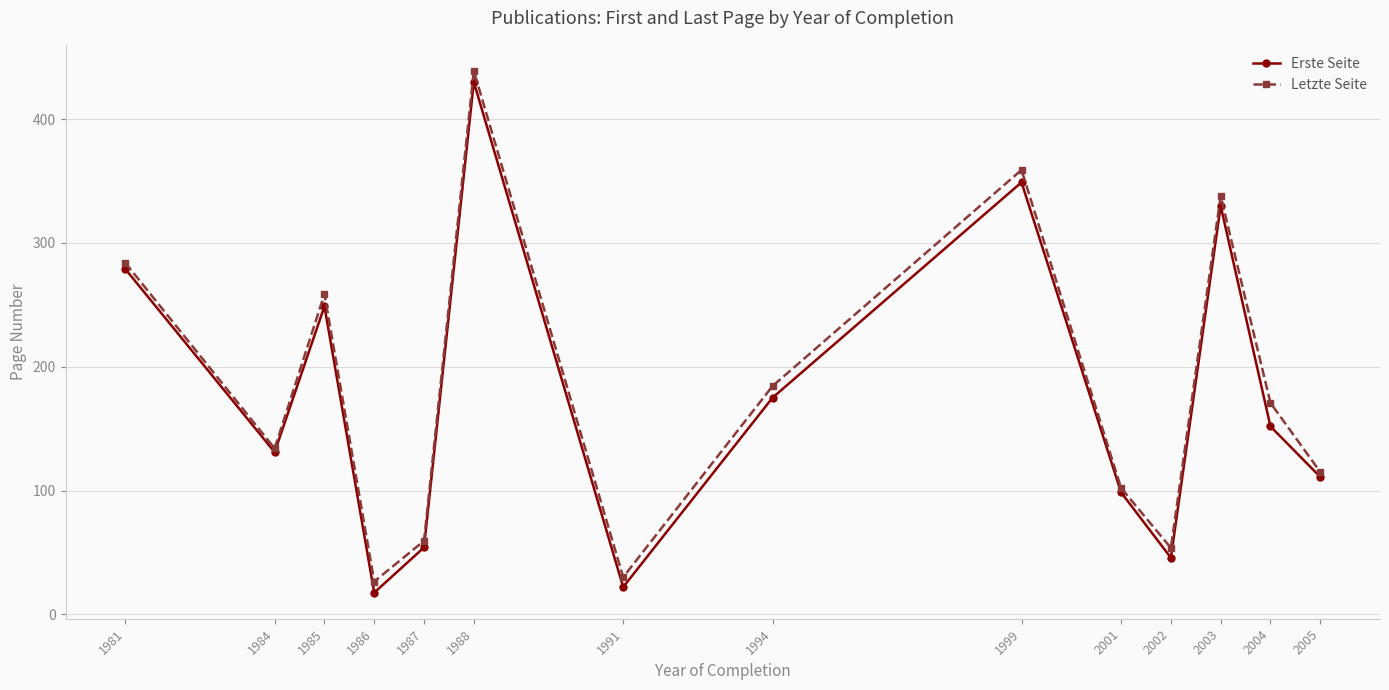

In Erste Seite, how many points are higher than both neighbors (excluding endpoints)?

4